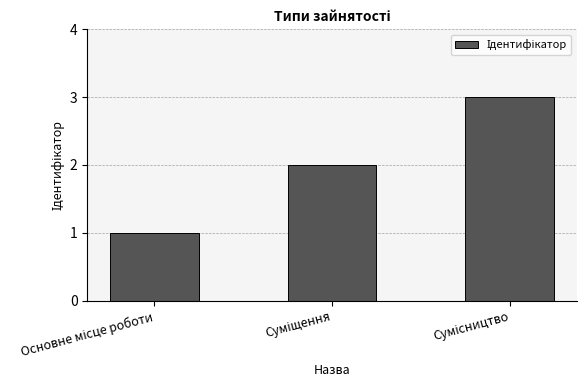

How many categories are shown in the chart?

3